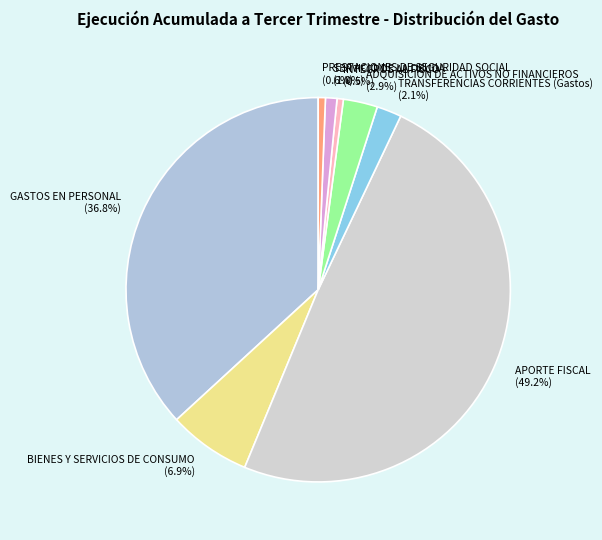

The SERVICIO DE LA DEUDA slice represents 1% of the pie. True or false?

True